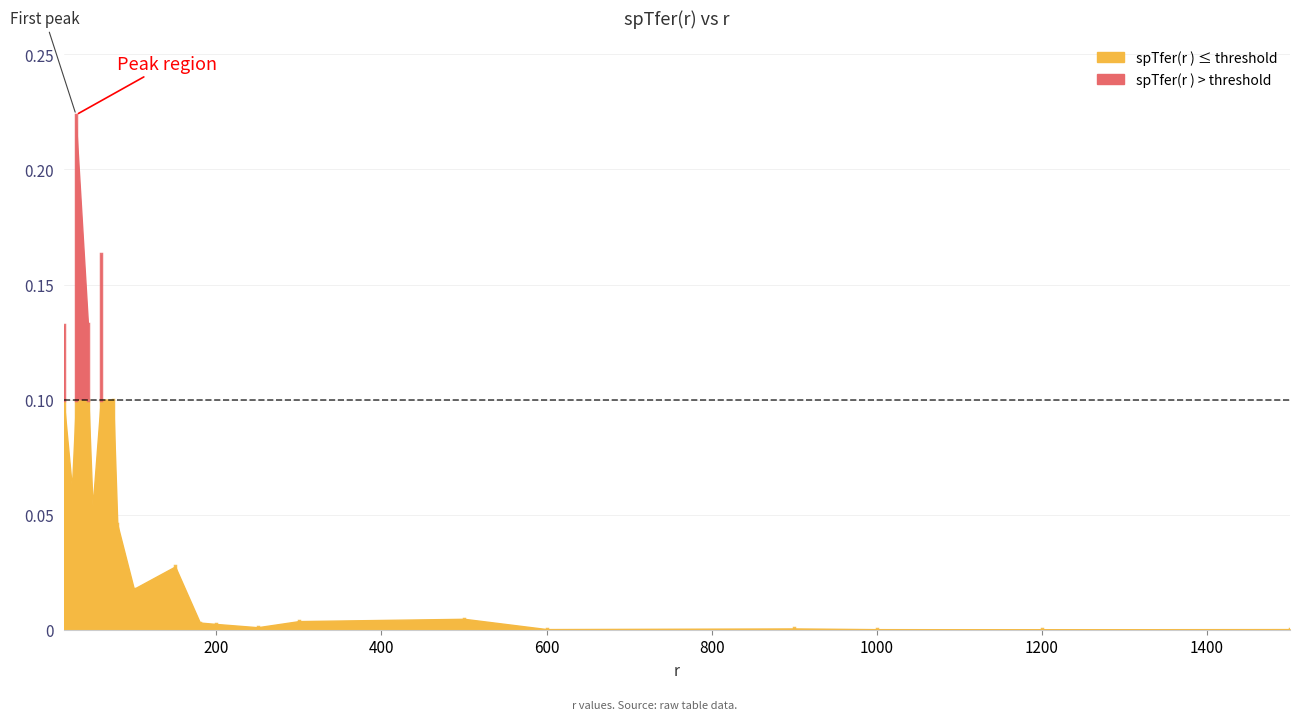

Reading left to right, extract all data points from this chart.

15=0.1	25=0.1	30=0.2	45=0.1	50=0.1	60=0.2	75=0.1	80=0.0	100=0.0	150=0.0	180=0.0	200=0.0	250=0.0	300=0.0	500=0.0	600=0.0	900=0.0	1000=0.0	1200=0.0	1500=0.0